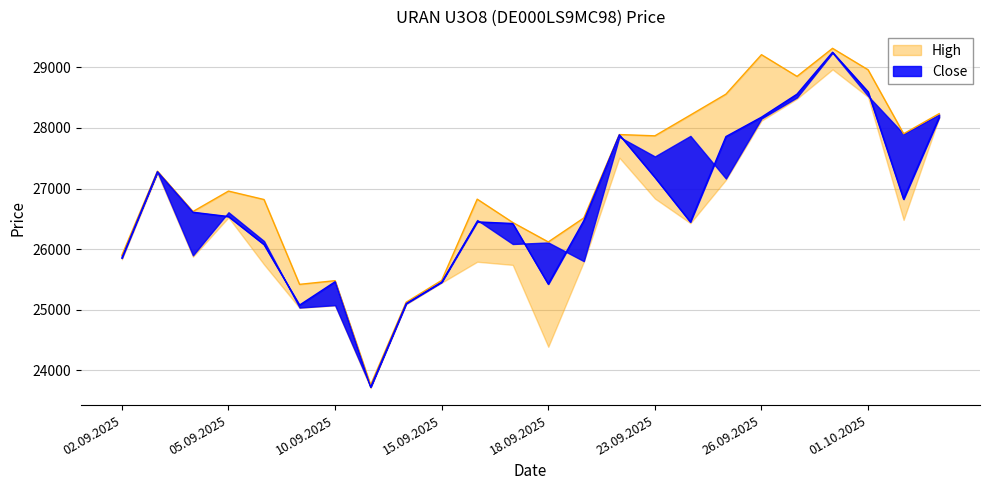

Is the value of High at 18.09.2025 greater than the value of Close at 03.09.2025?

No